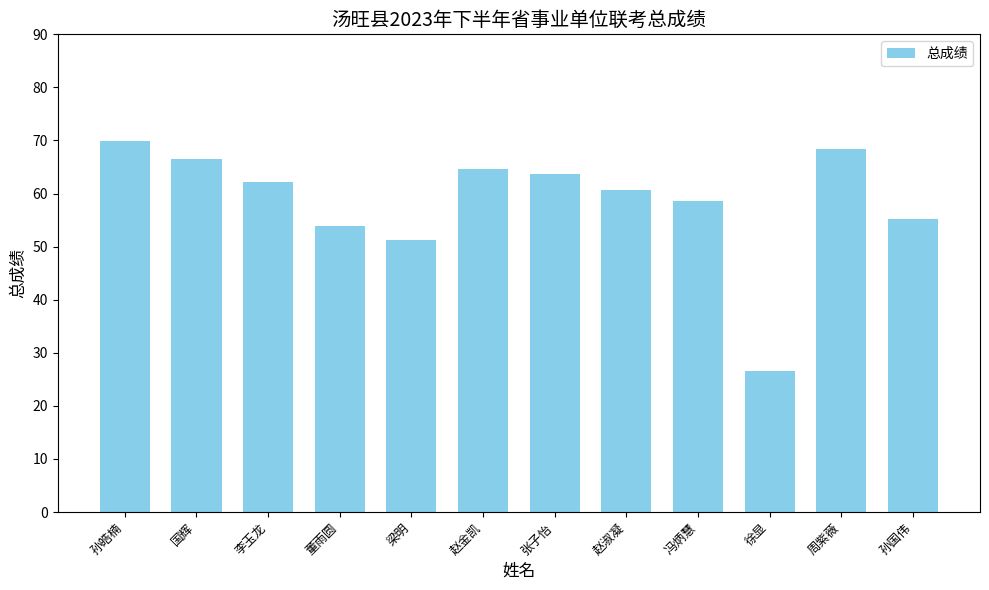

Reading left to right, extract all data points from this chart.

69.8	66.5	62.2	53.9	51.3	64.7	63.6	60.7	58.7	26.6	68.4	55.2